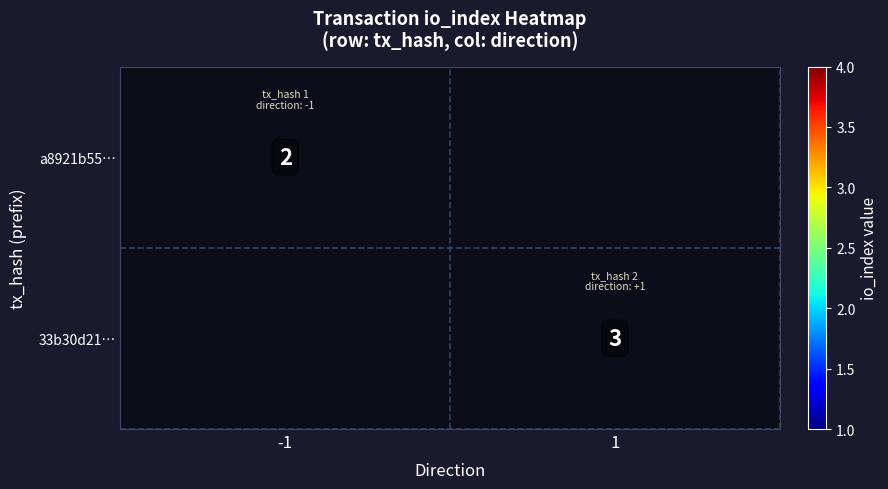

The a8921b55… series shows 2 at -1. True or false?

True